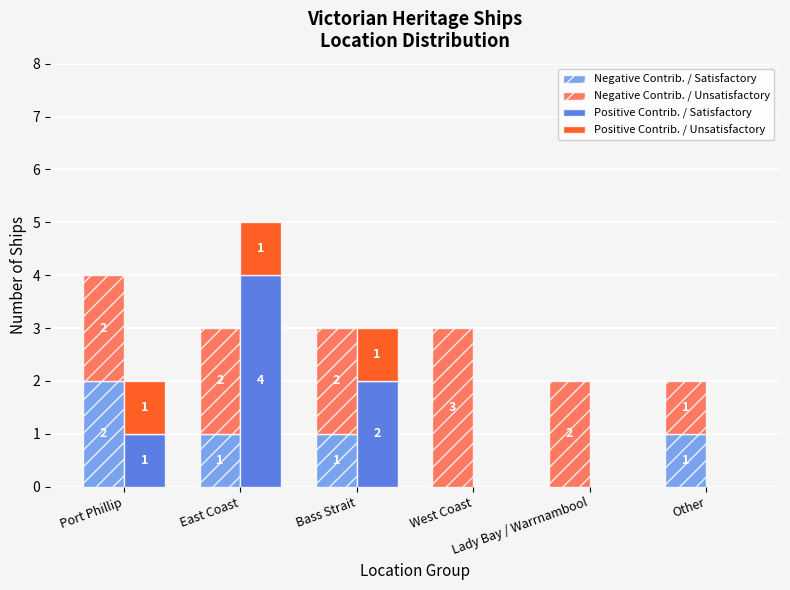

Which series changed the most between East Coast and Other?

Positive Contrib. / Satisfactory